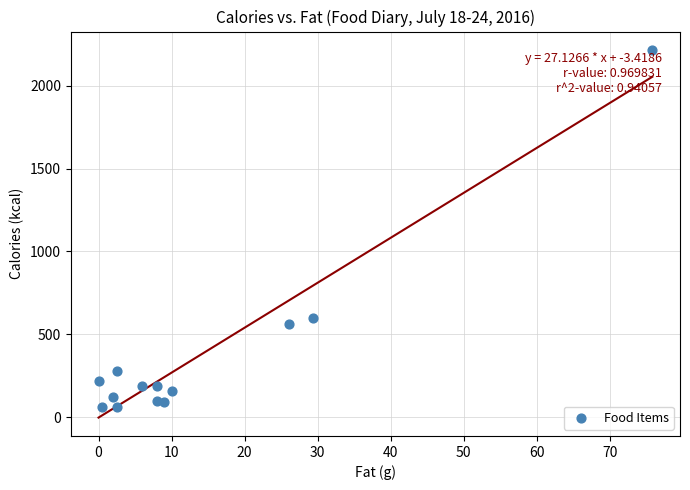

What is the range of Y values (max minus min)?

2156